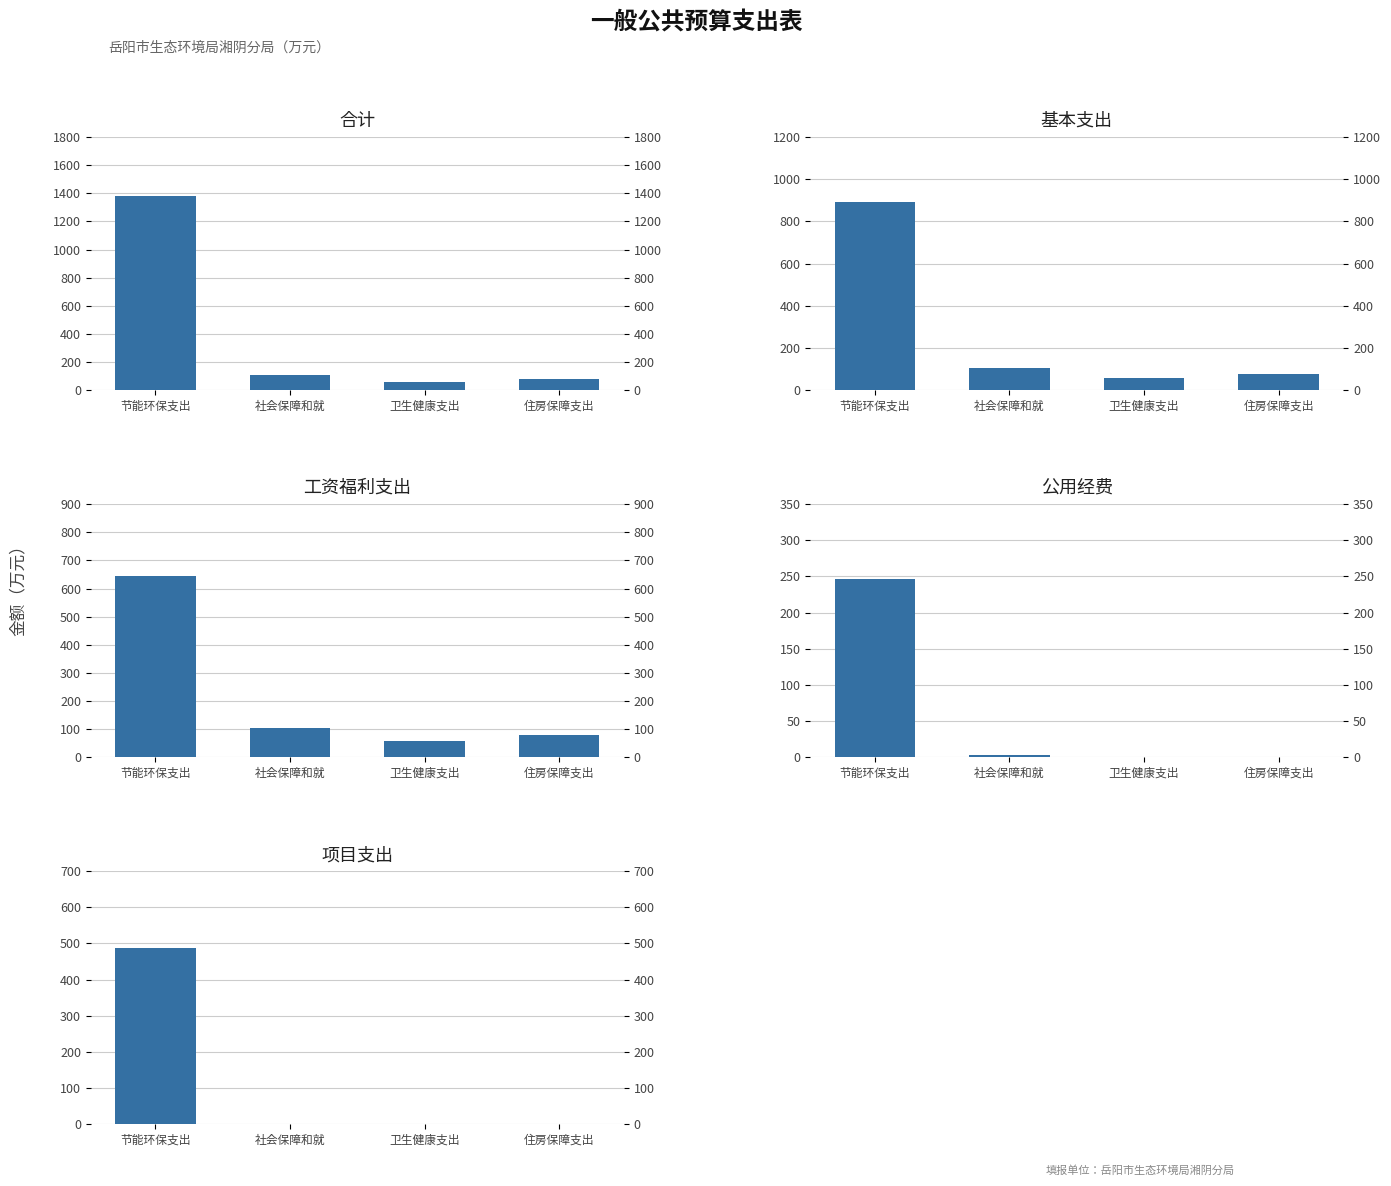

How many groups of bars are there?

4